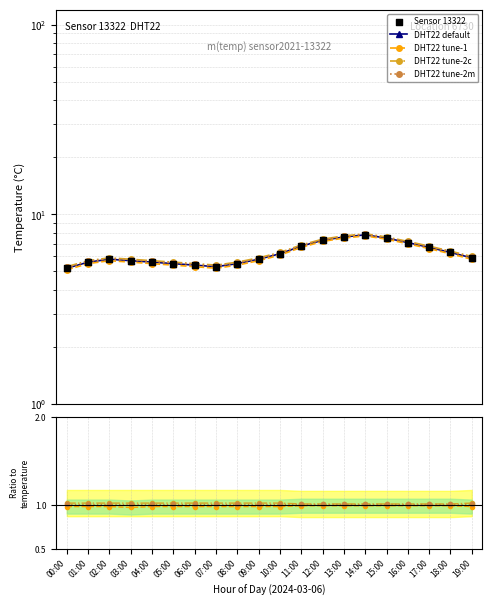

Which series reaches the minimum Y coordinate?

temperature_tune2c